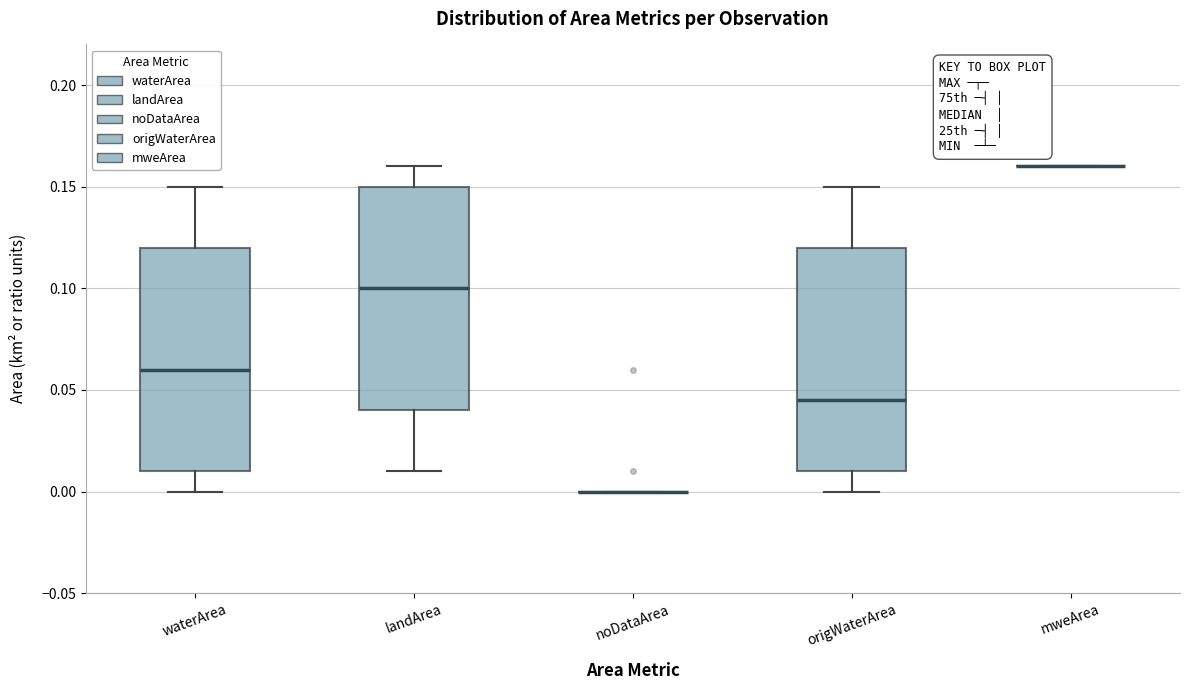

Where does the upper whisker of the box for origWaterArea end on the y-axis? The values are not printed on the chart, so give them approximately, as read against the axis.

0.150